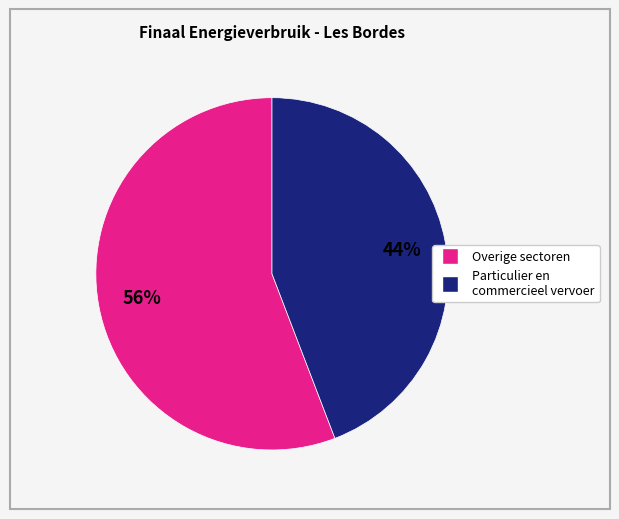

To the nearest percent, what is the difference between the largest and smallest slice percentages?

12%